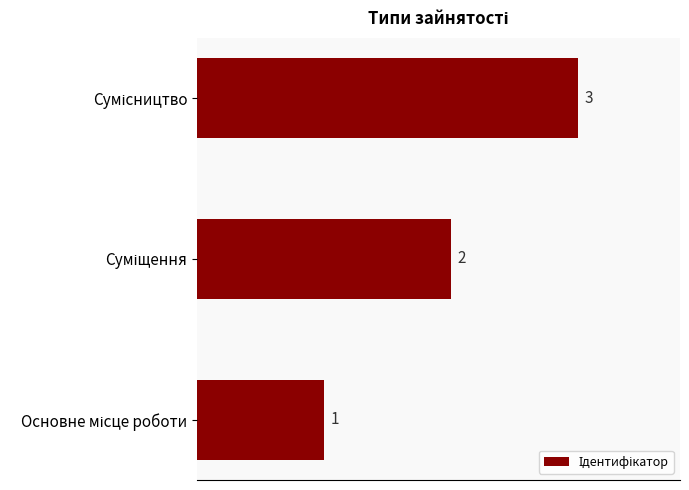

What is the greatest value displayed?

3